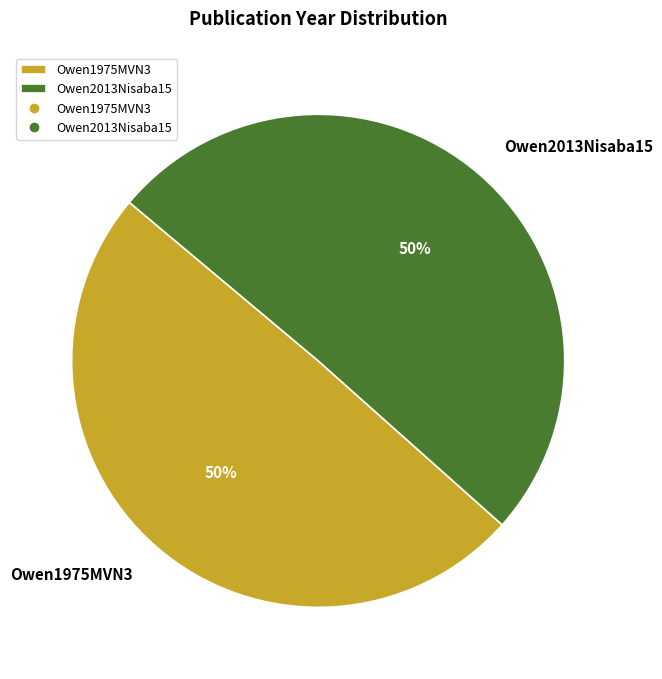

What percentage is the Owen1975MVN3 slice, to the nearest percent?

50%